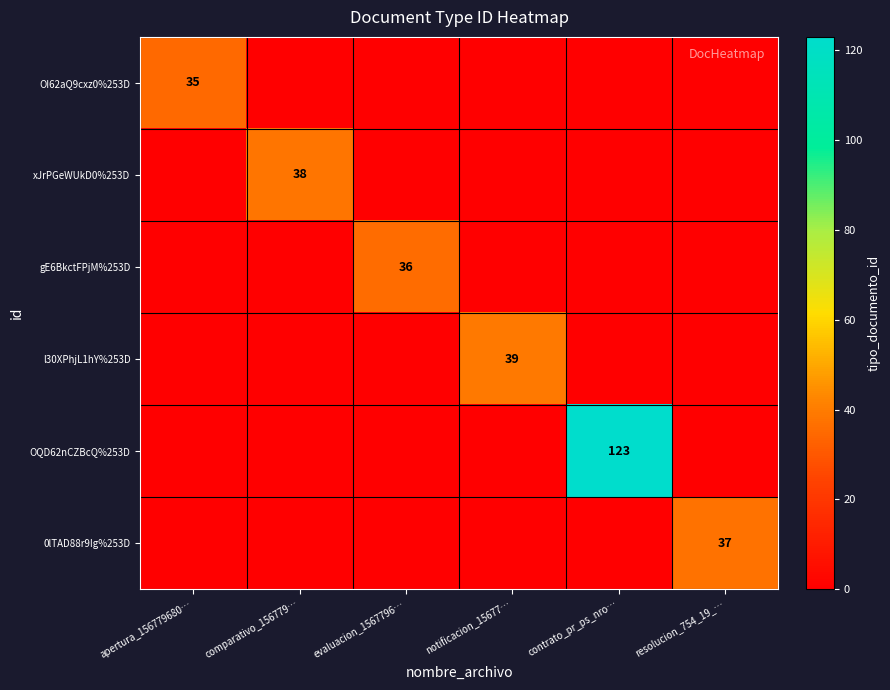

The OI62aQ9cxz0%253D series shows 35 at apertura_156779680…. True or false?

True